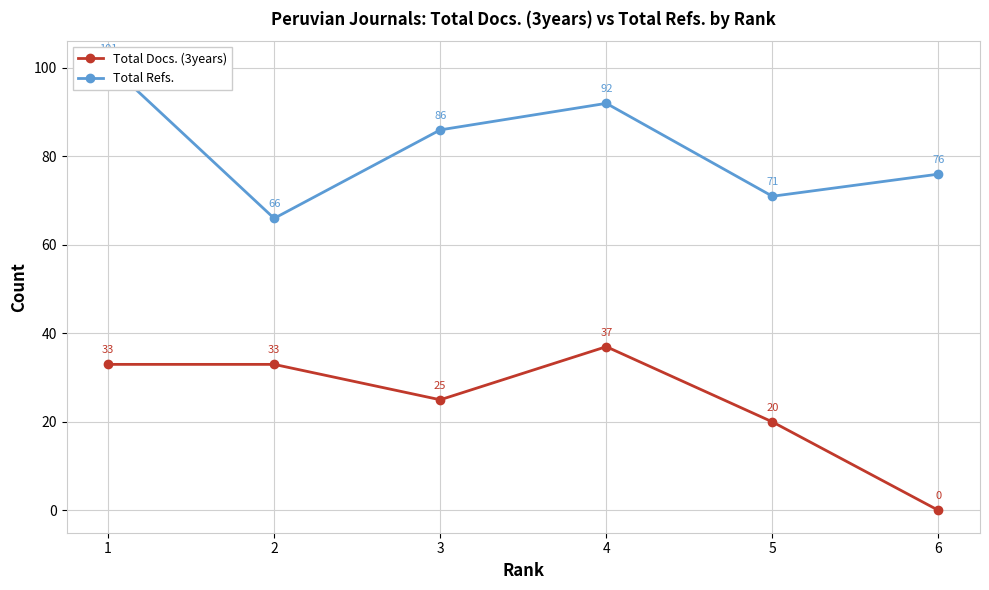

How many lines are shown in the chart?

2